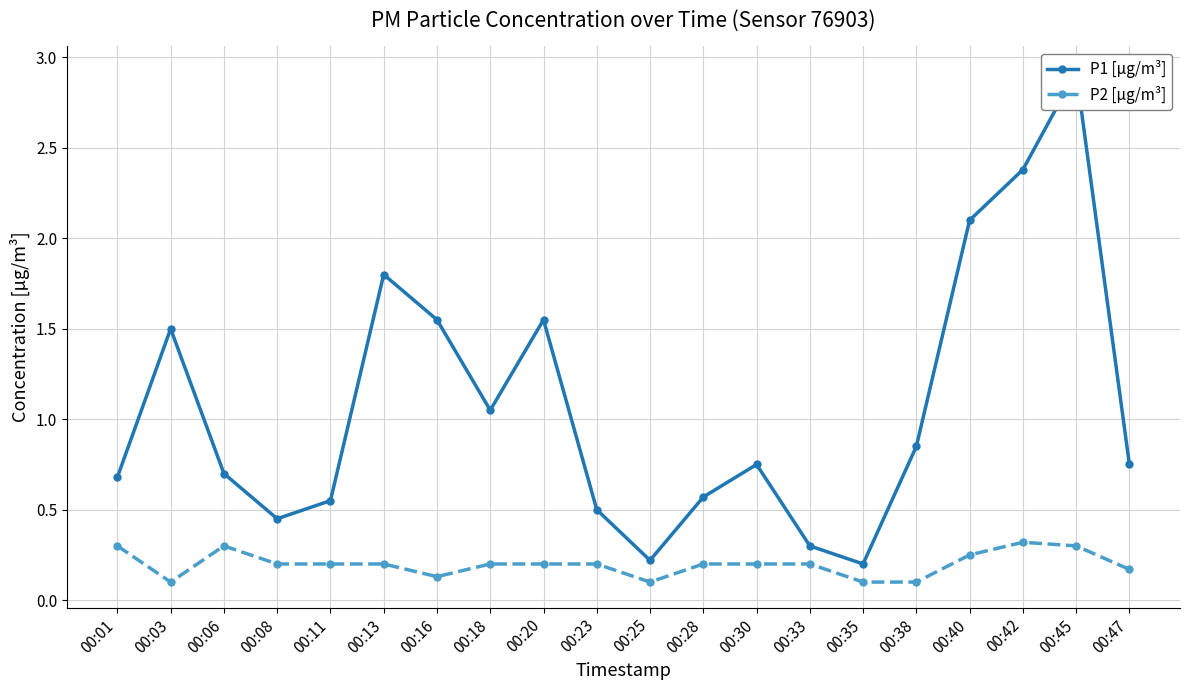

What is the value of the P2 [µg/m³] point at the 5th from the left?

0.2